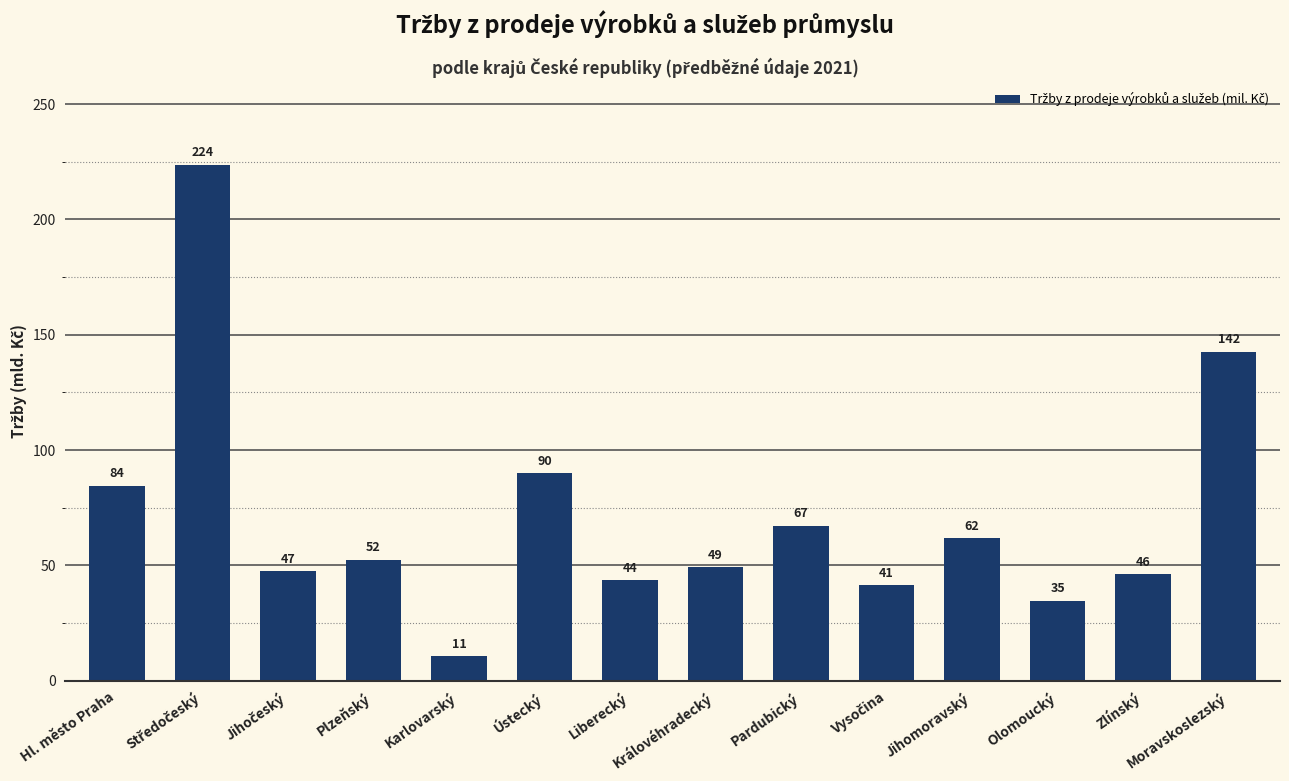

What is the difference between the maximum and second lowest values?

189057.9